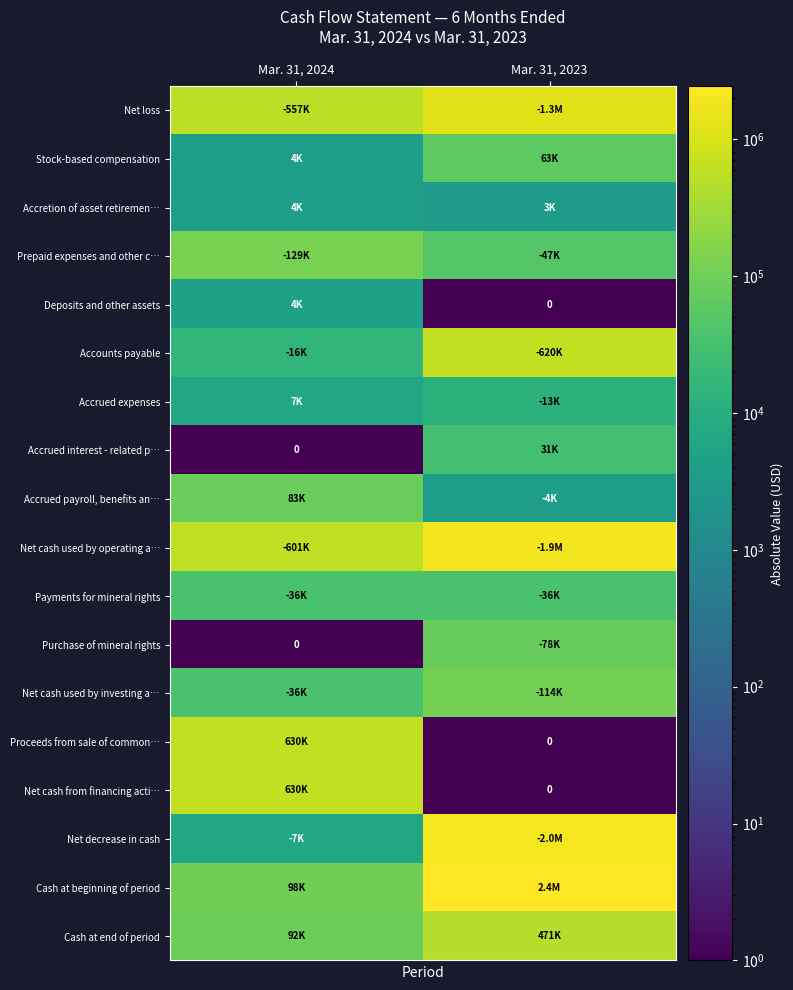

At which category is the sum across all series the highest?

Mar. 31, 2023